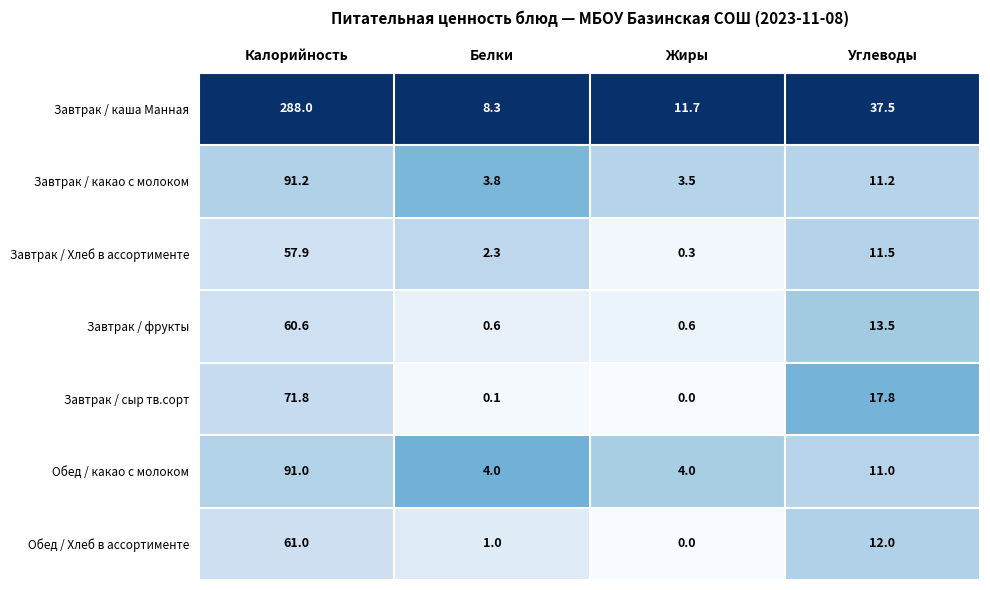

Reading left to right, list all the values displayed in this chart.

Завтрак / каша Манная: 288.0	8.3	11.7	37.5
Завтрак / какао с молоком: 91.2	3.8	3.5	11.2
Завтрак / Хлеб в ассортименте: 57.9	2.3	0.3	11.5
Завтрак / фрукты: 60.6	0.6	0.6	13.5
Завтрак / сыр тв.сорт: 71.8	0.1	0.0	17.8
Обед / какао с молоком: 91.0	4.0	4.0	11.0
Обед / Хлеб в ассортименте: 61.0	1.0	0.0	12.0